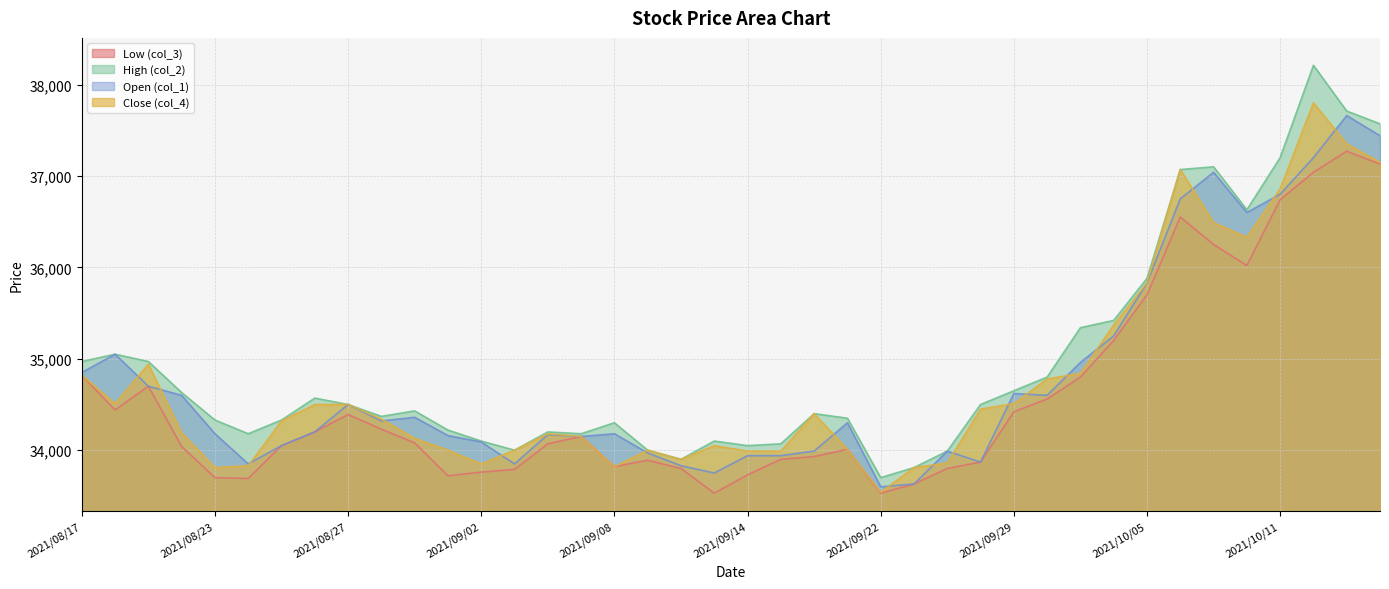

Which series has the largest range (max minus min)?

High (col_2)